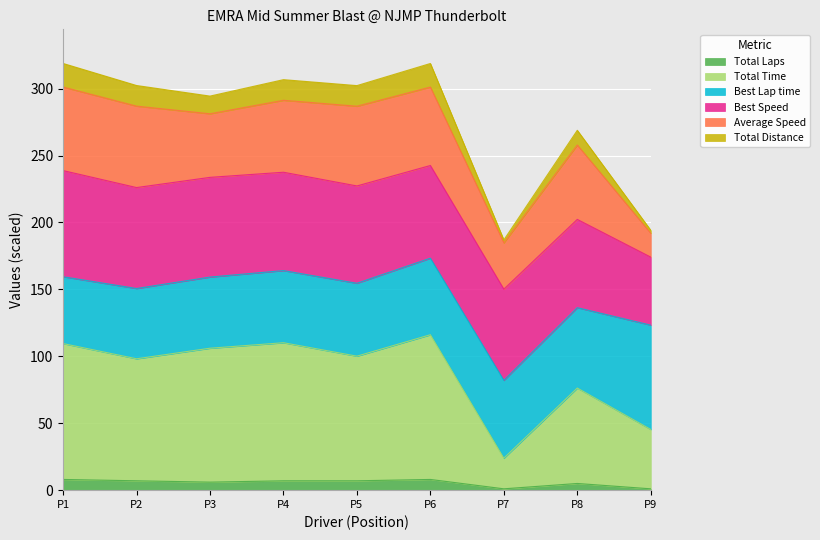

Does the chart display data point markers on the line(s)?

No